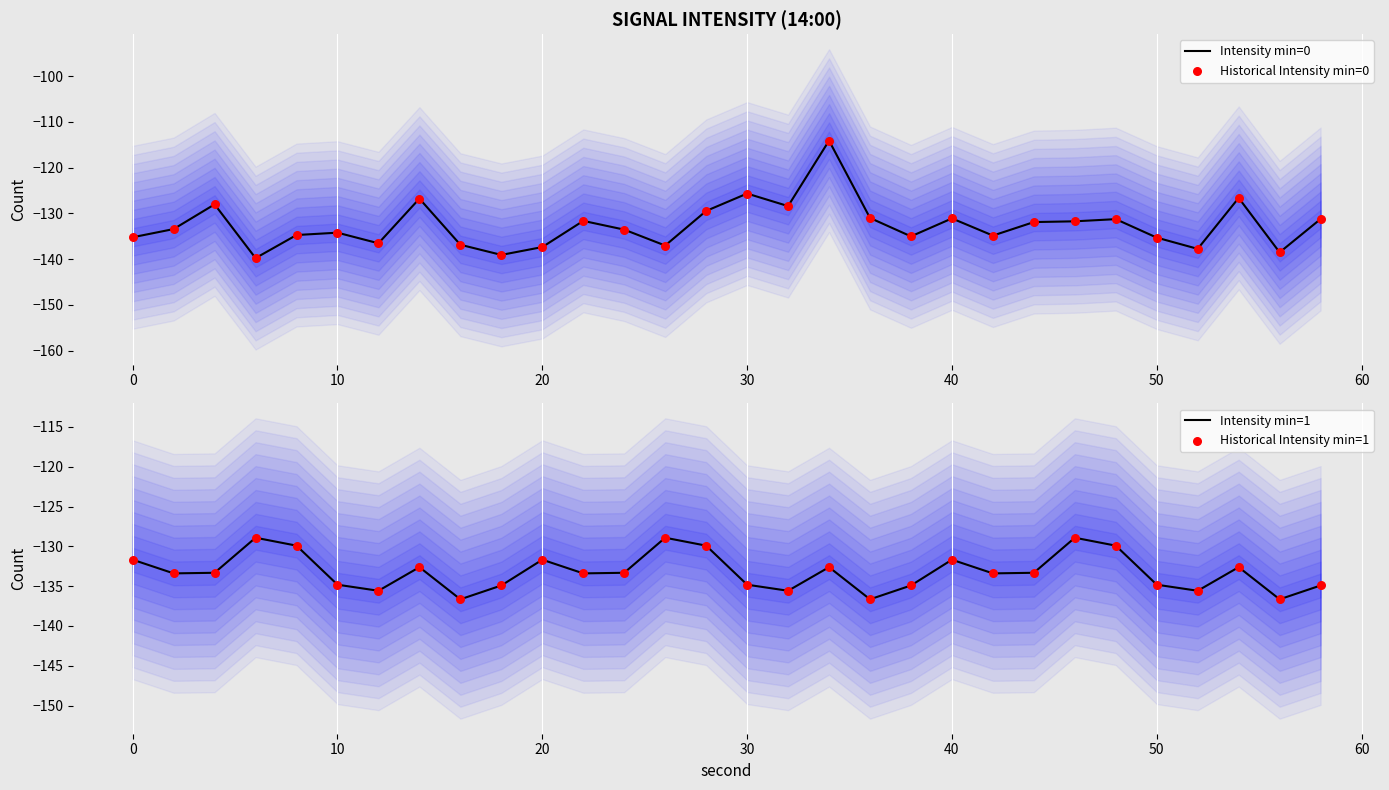

Which series has the largest total across all categories?

Intensity min=0